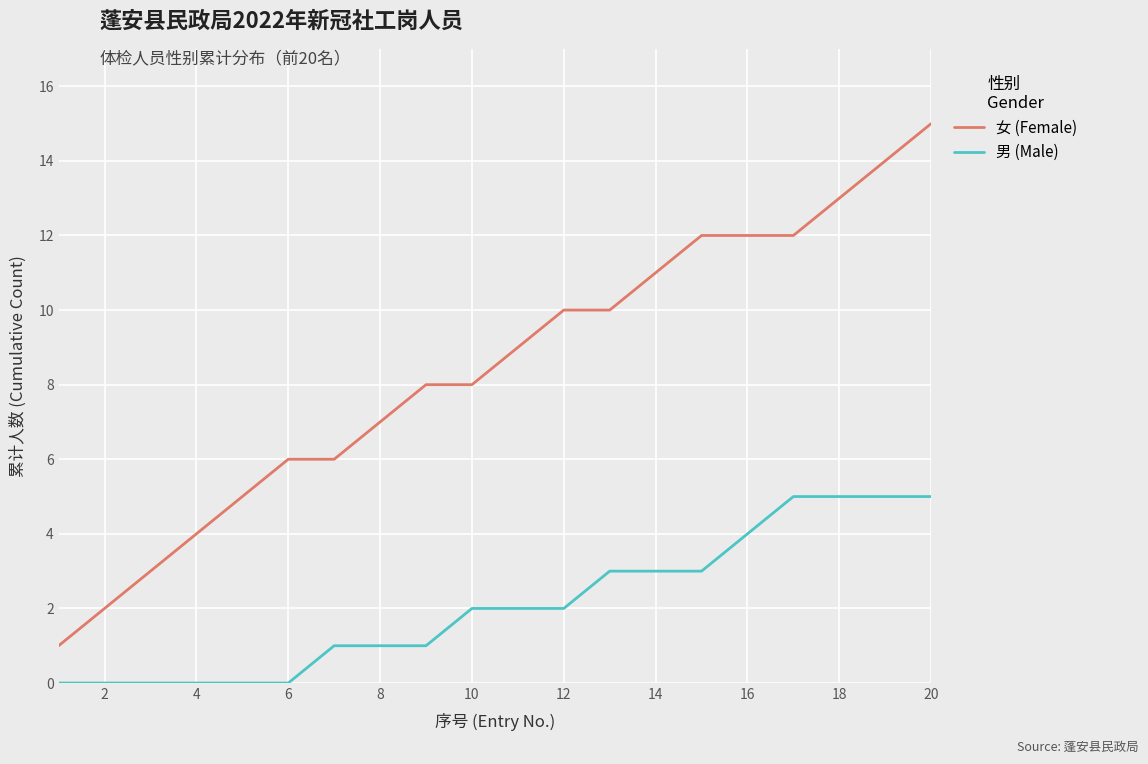

What is the maximum value for 男 (Male)?

5